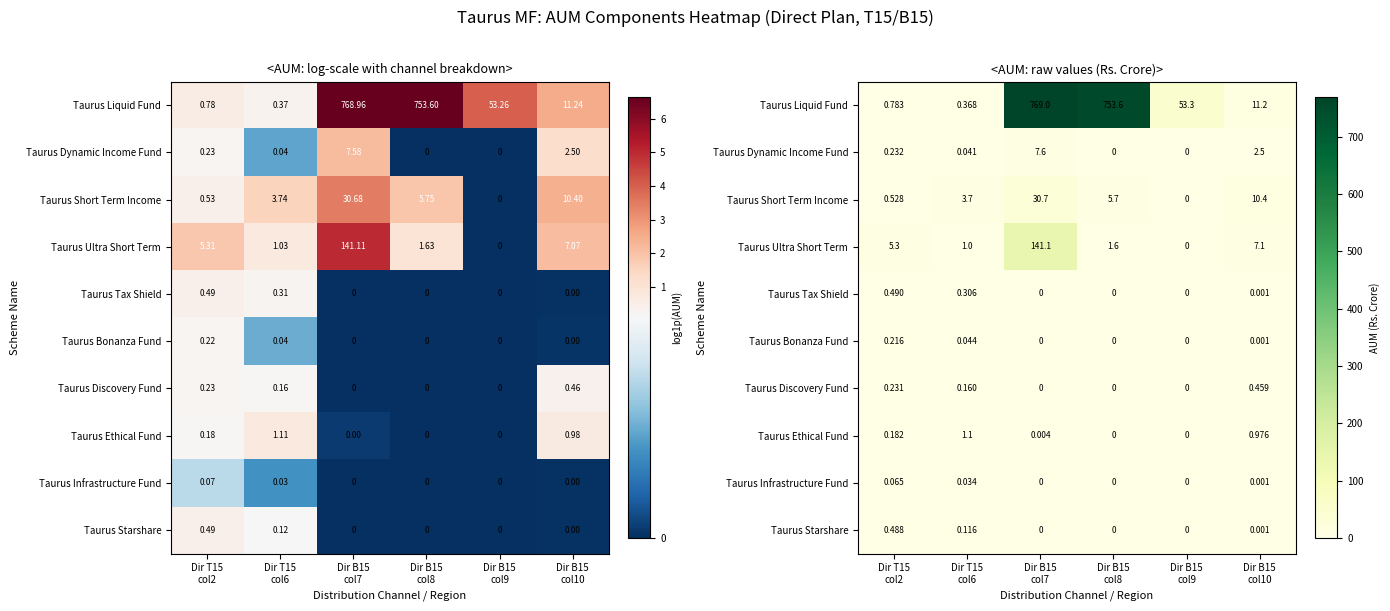

How many categories are shown in the chart?

6